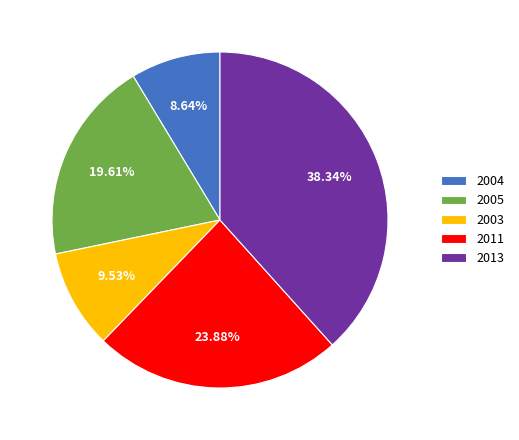

Do 2004 and 2005 together represent more than half of the pie?

No